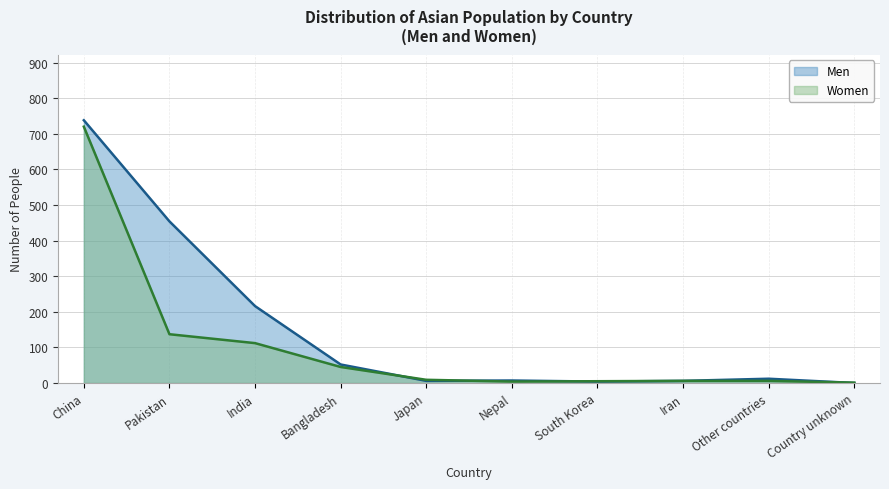

Reading left to right, what are all the values shown in this chart?

Men: 738	454	216	52	6	7	4	6	12	0
Women: 720	137	112	45	9	4	5	6	6	1